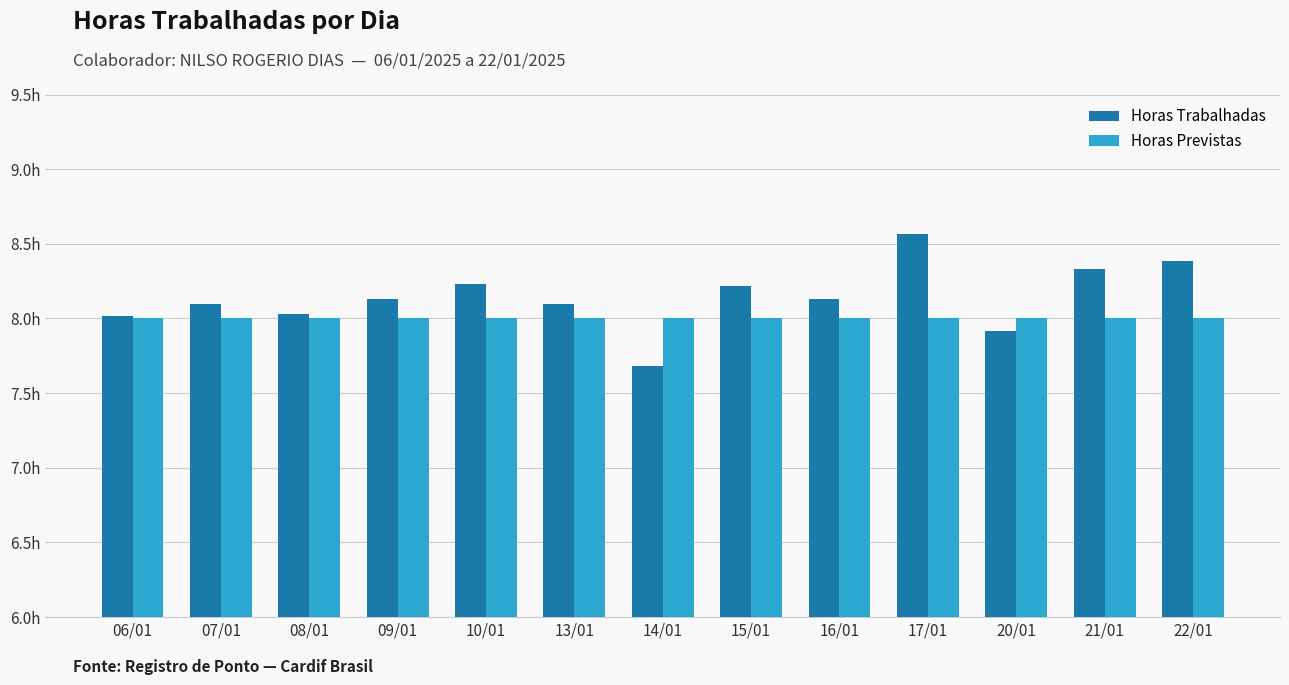

Are the bars horizontal?

No